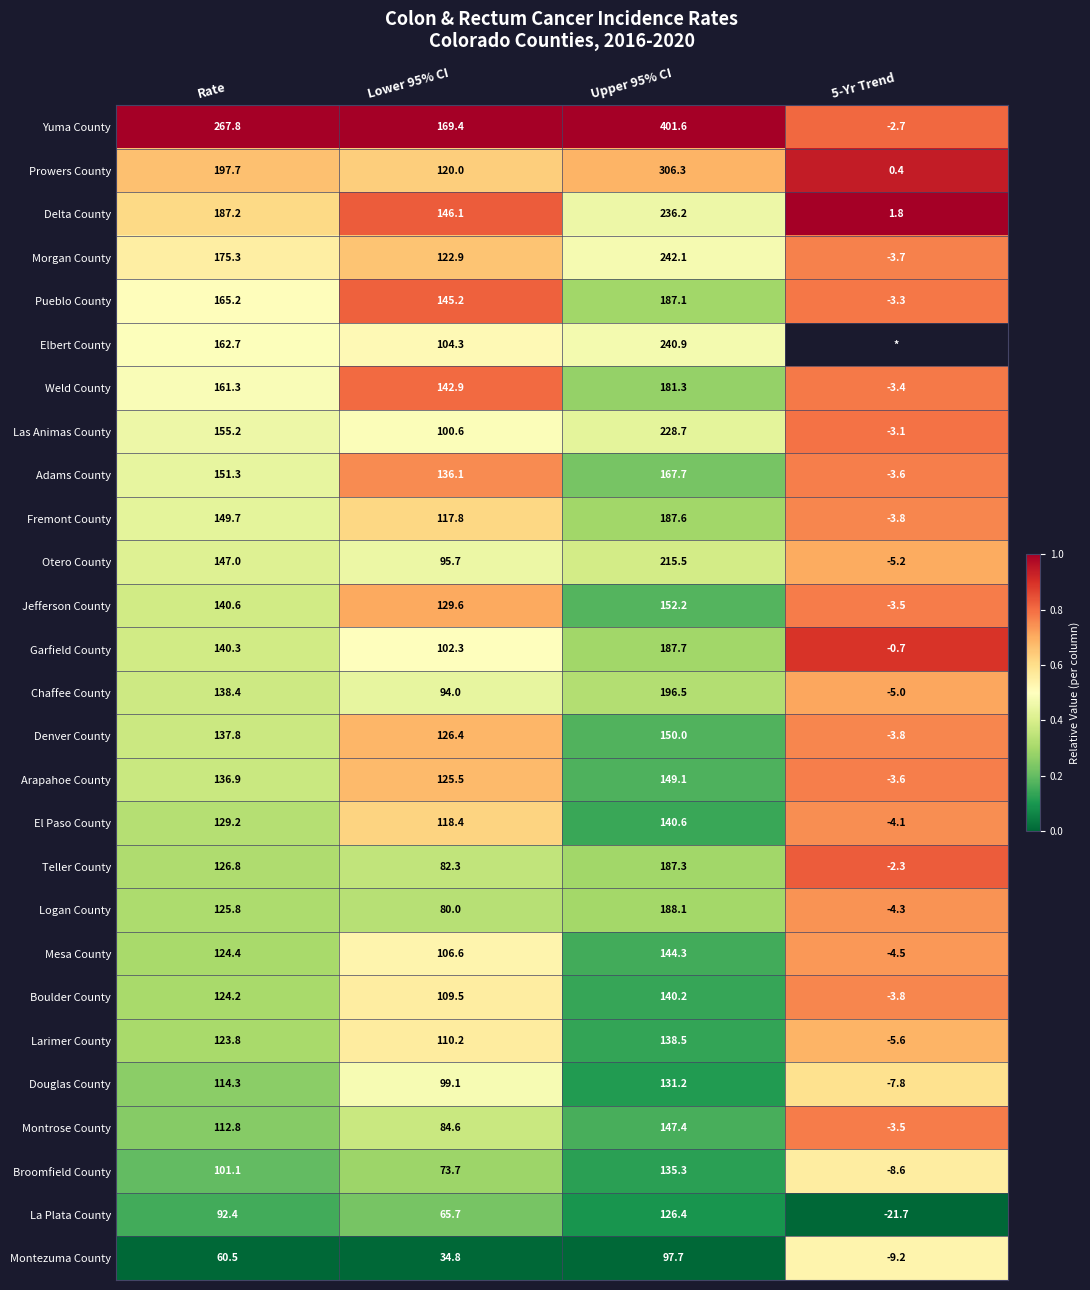

At which label does Montrose County first exceed 112?

Rate